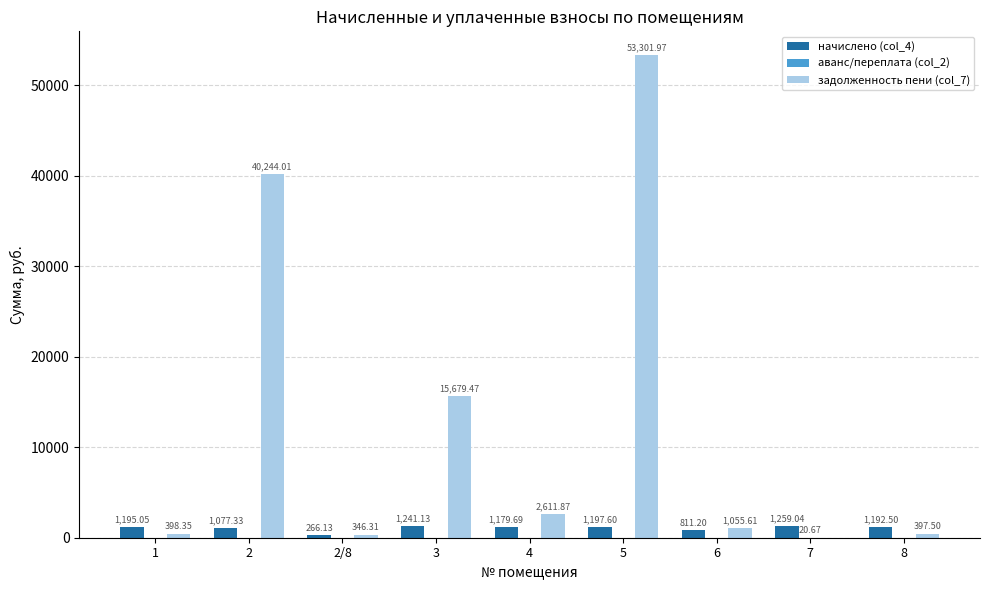

How many distinct data groups are displayed?

3